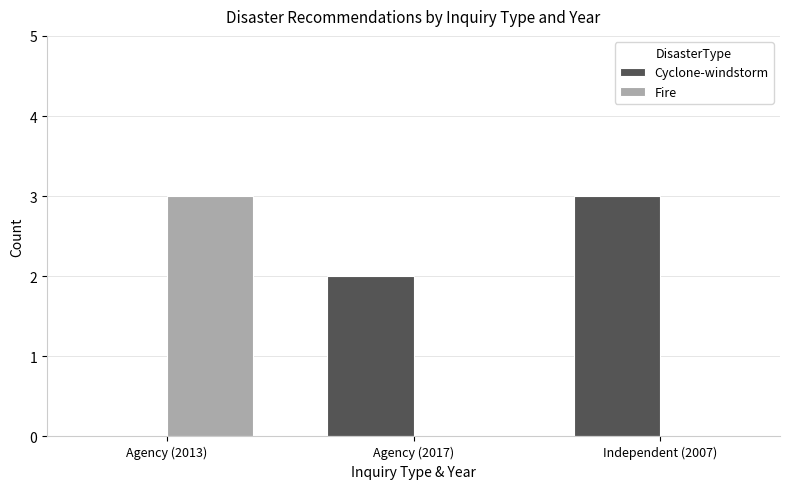

What is the sum of the Cyclone-windstorm values at Independent (2007) and Agency (2017)?

5